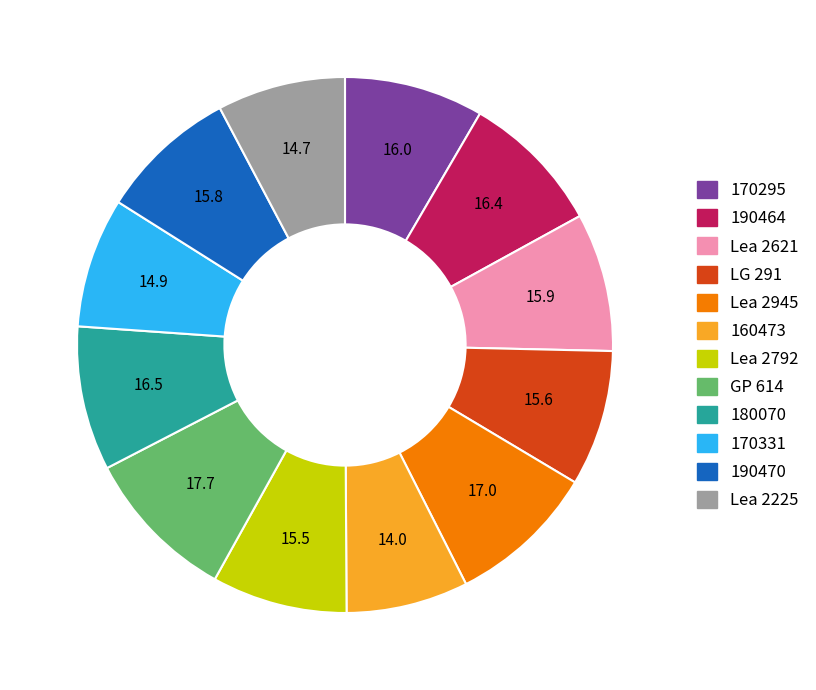

What is the ratio of the value at 190464 to the value at Lea 2621?

1.0